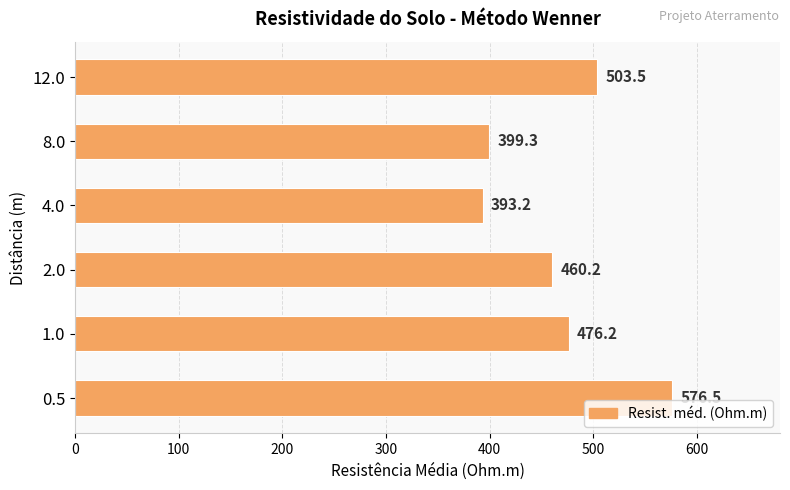

What is the sum of all values?

2809.1